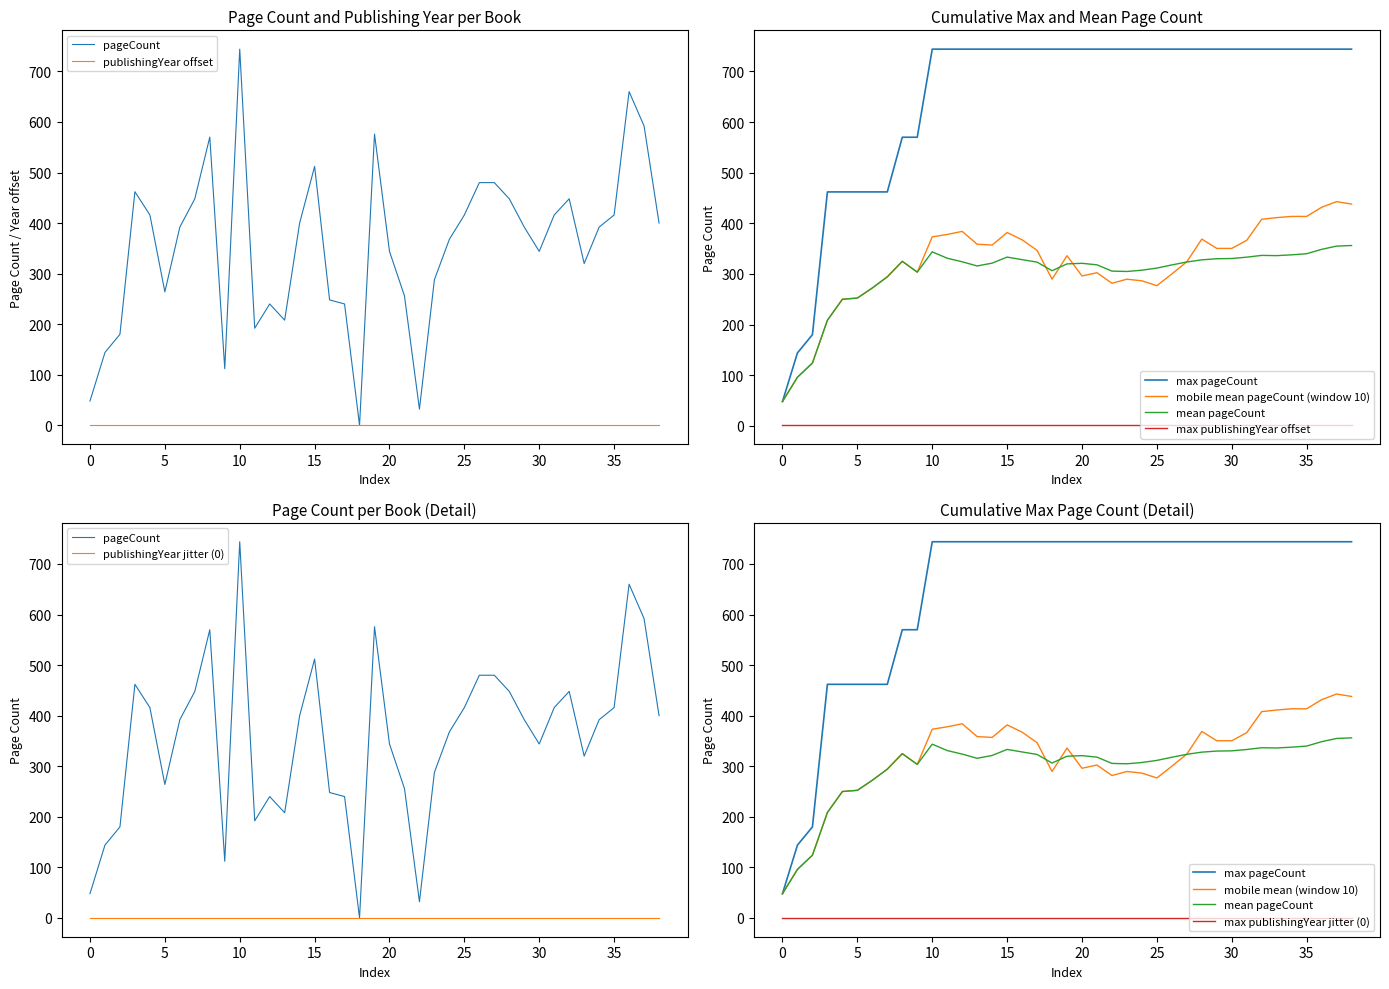

How many values exceed 392?

18